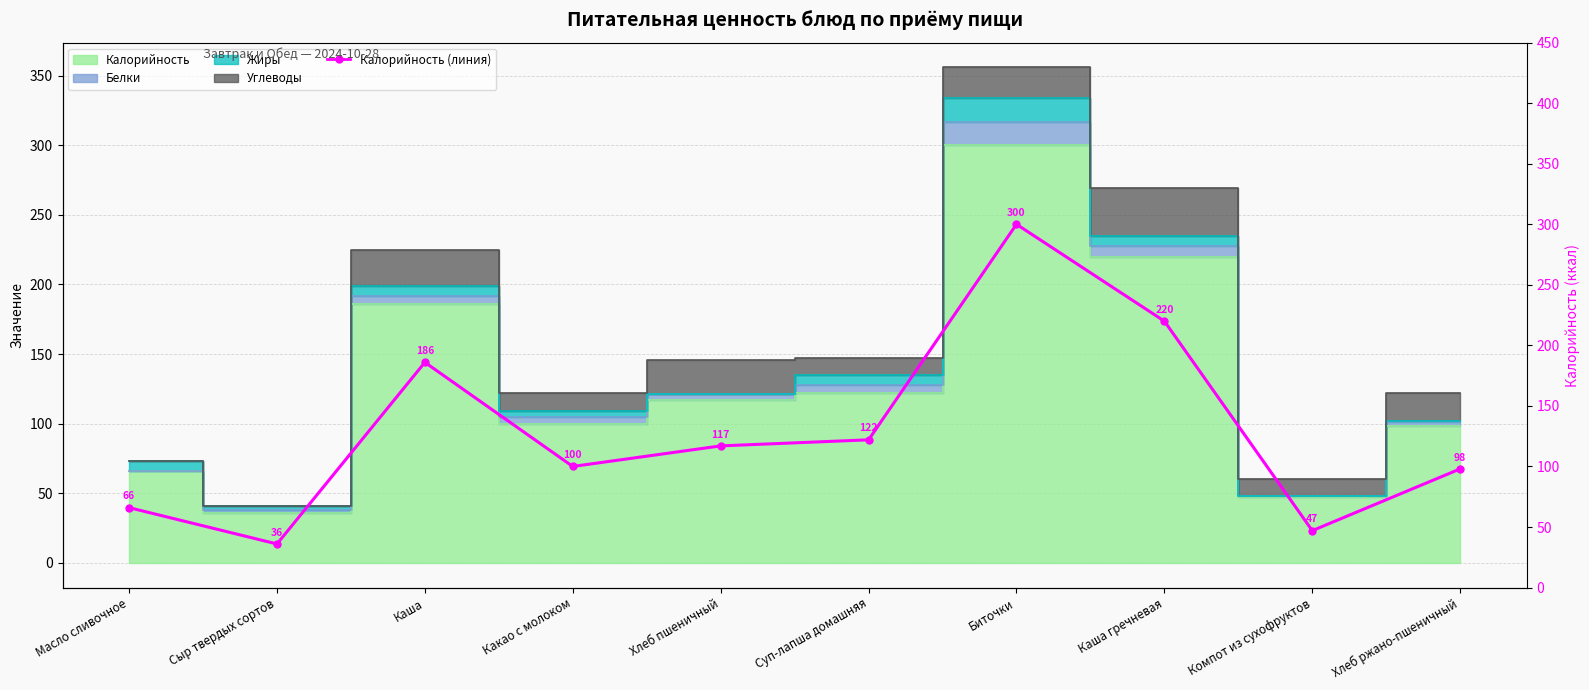

Is it true that the value at Компот из сухофруктов is 47?

True